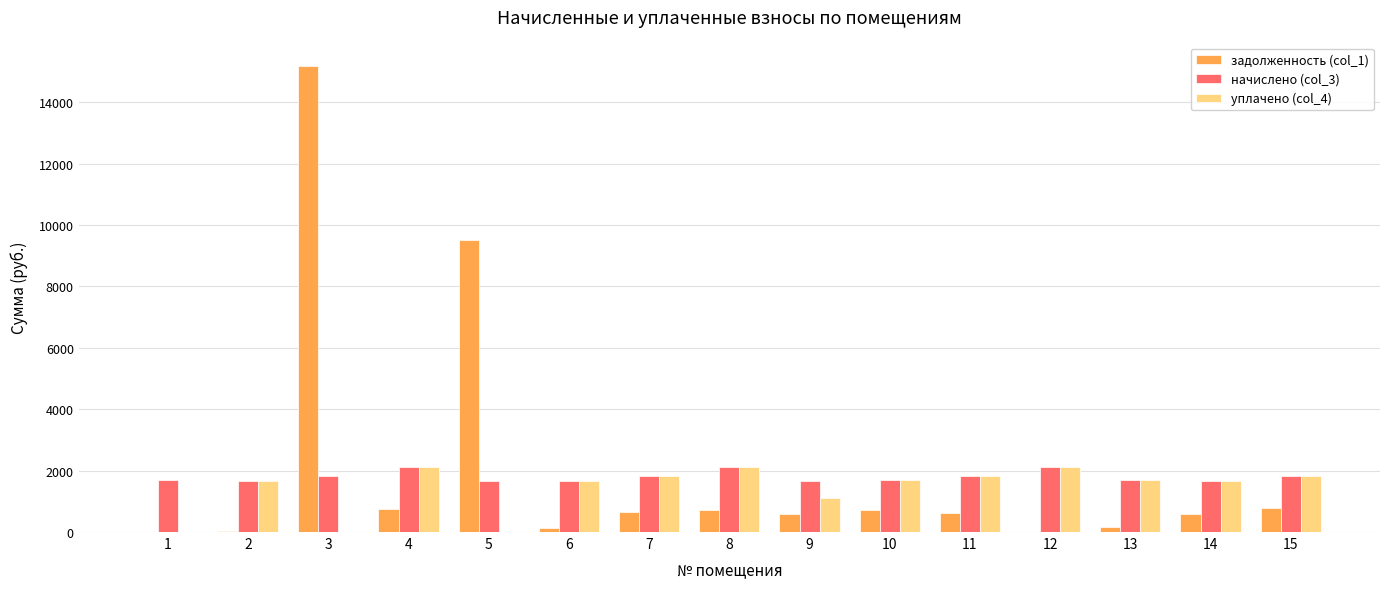

What are all the series names shown in the legend?

задолженность (col_1), начислено (col_3), уплачено (col_4)